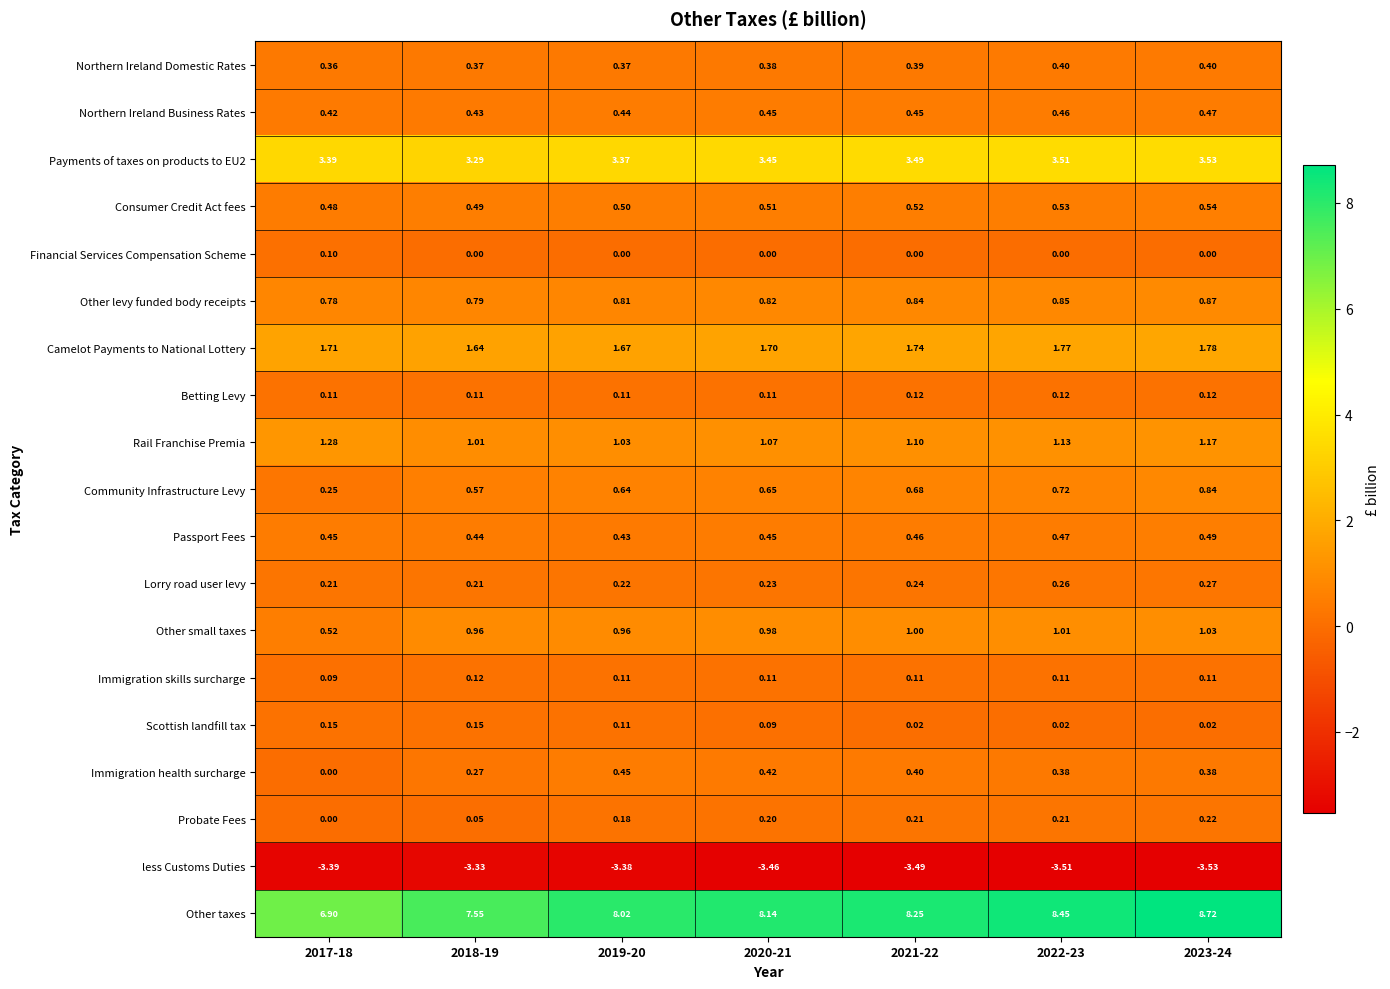

Between 2017-18 and 2020-21, which series saw the biggest shift?

Other taxes